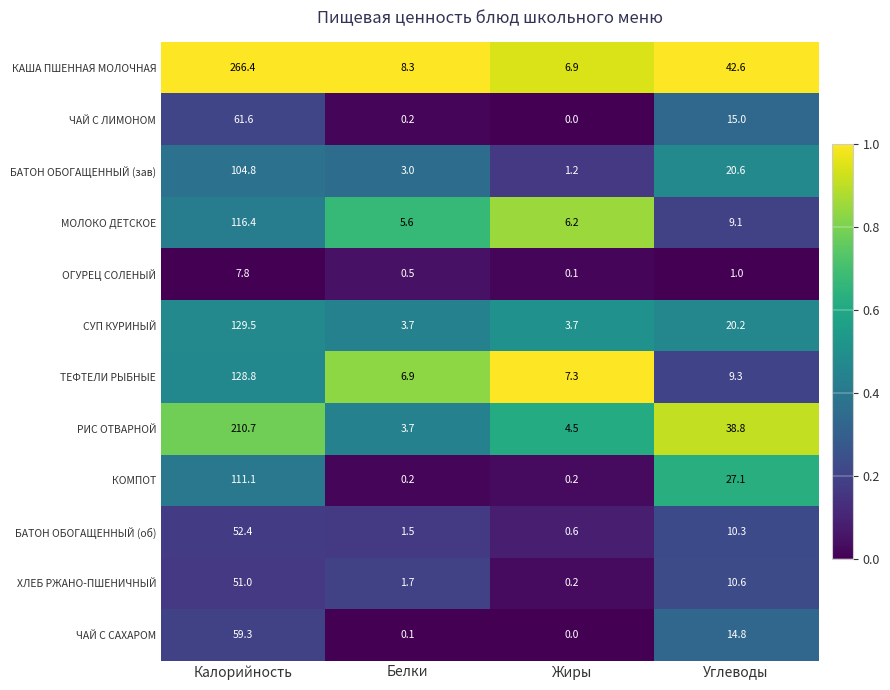

Is it true that РИС ОТВАРНОЙ equals 60.7 at Калорийность?

False